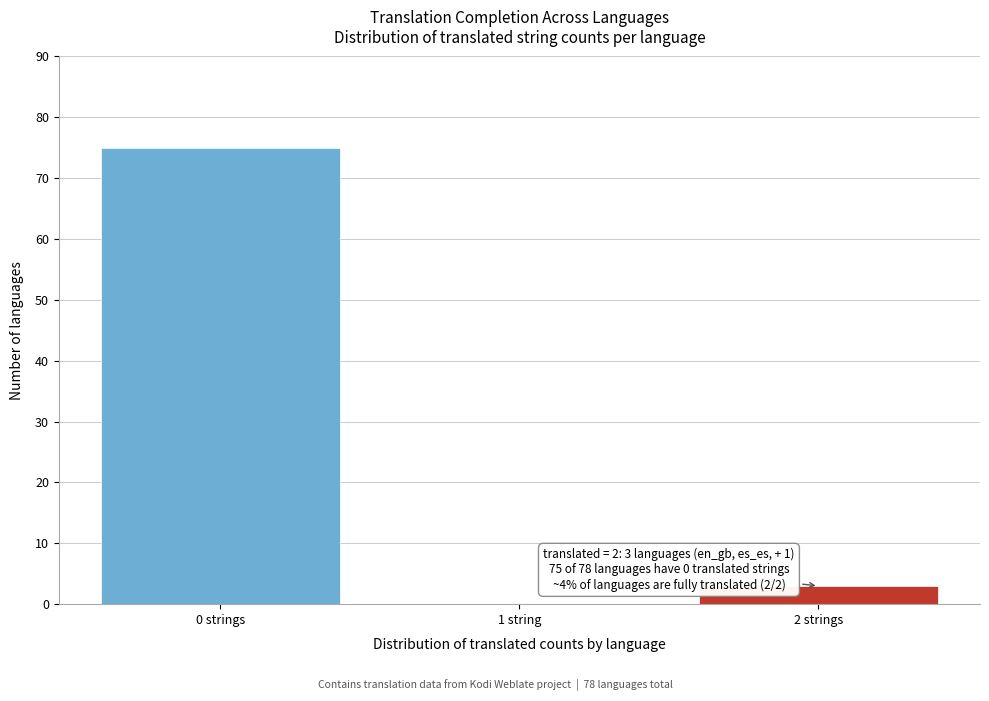

Reading left to right, transcribe all the data shown in this chart.

0 strings=75	1 string=0	2 strings=3